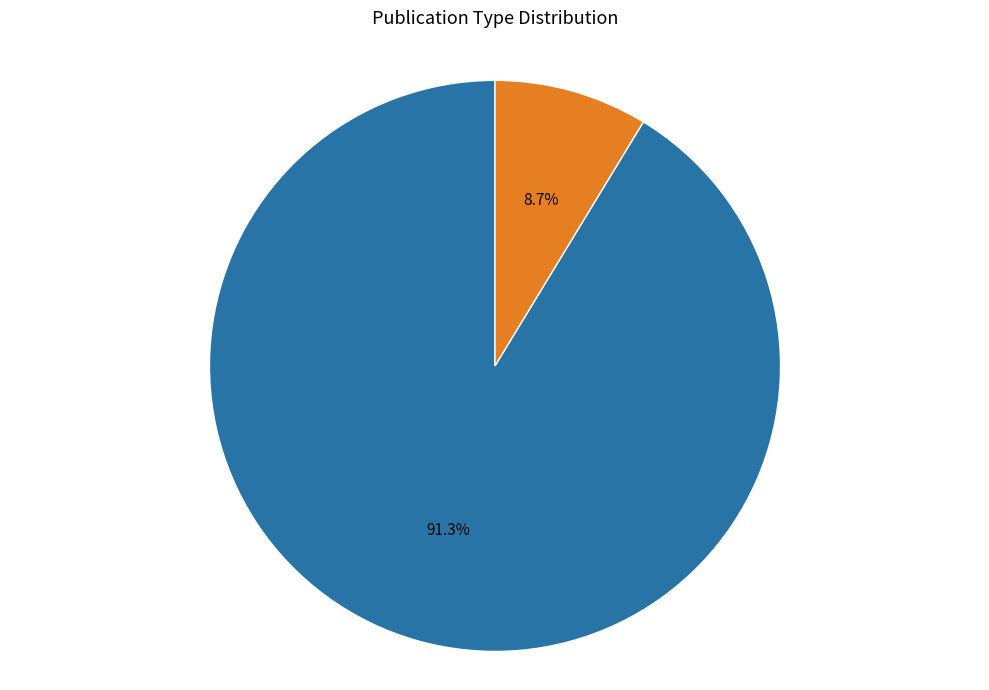

To the nearest percent, what is the average slice percentage?

50%